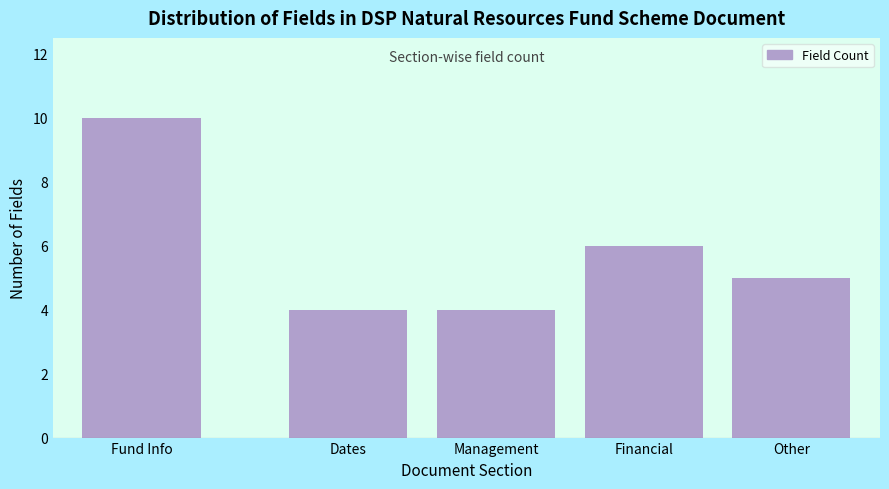

Reading left to right, what are all the values shown in this chart?

10	4	4	6	5